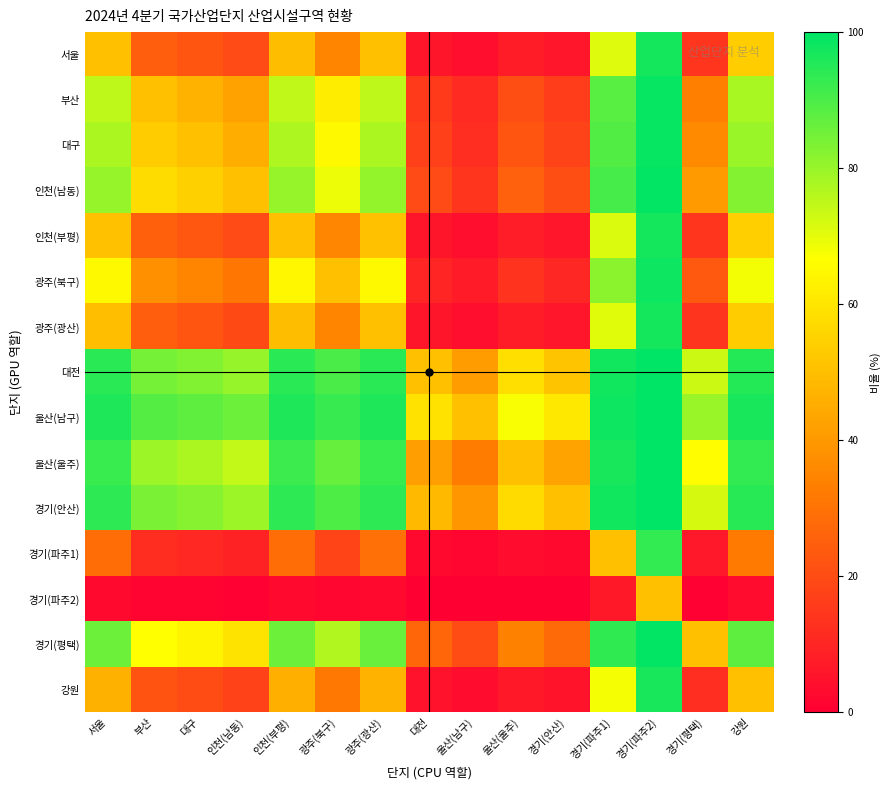

At how many categories does at least one series exceed 47?

15